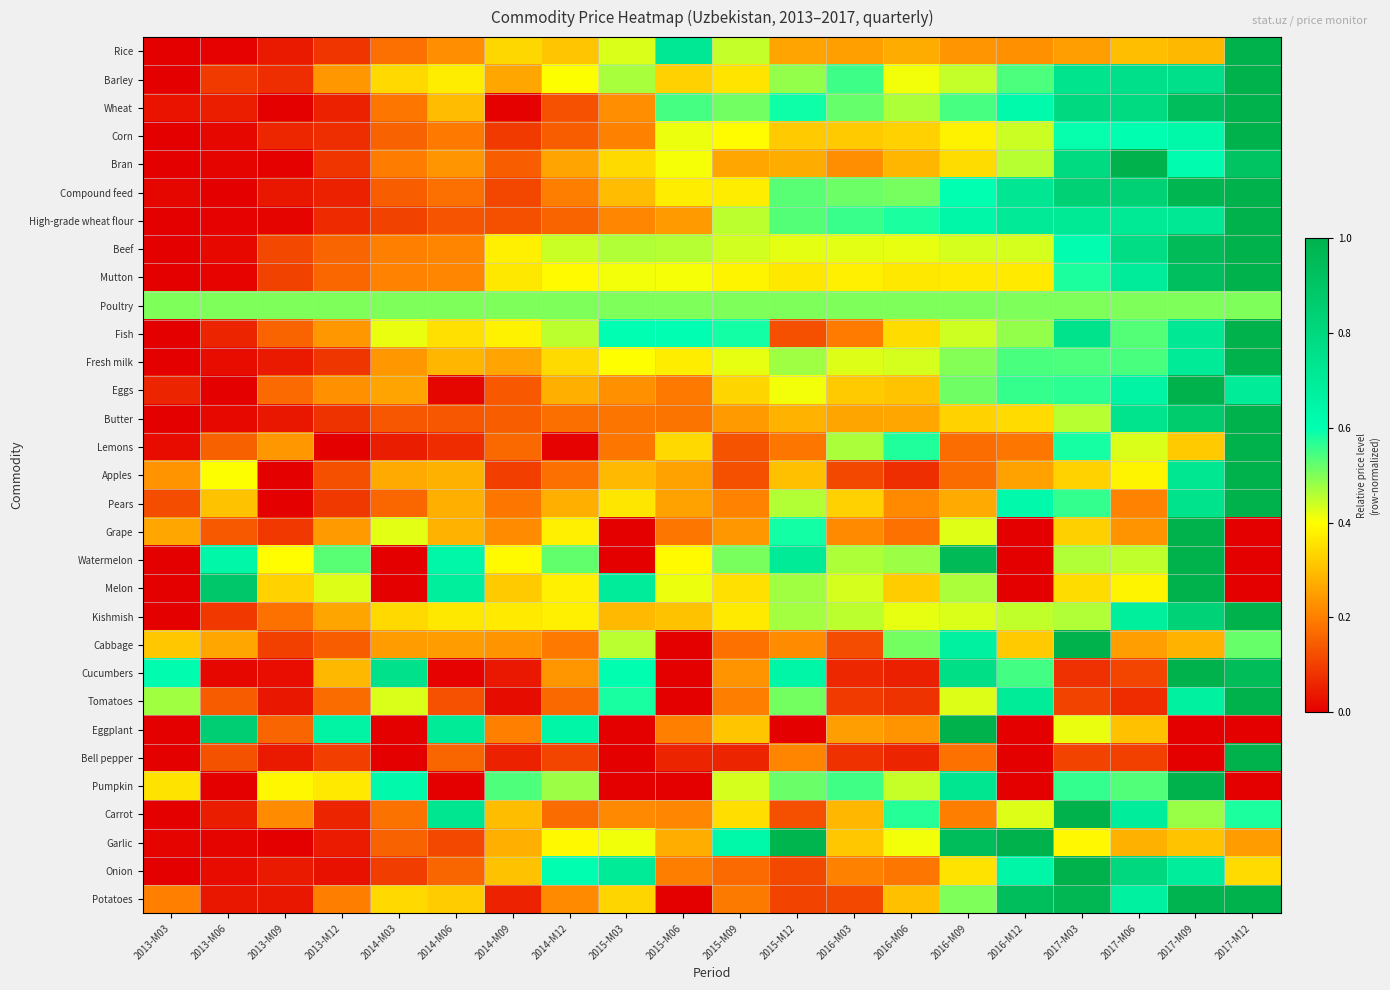

Which has a higher value, 2017-M06 or 2015-M03?

2015-M03